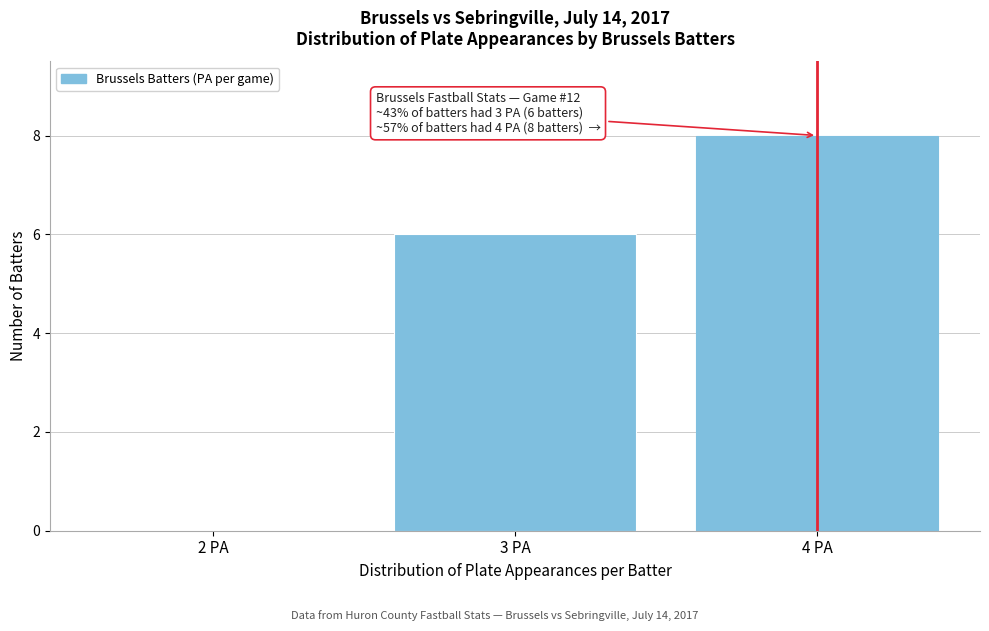

Reading right to left, what are all the values shown in this chart?

4 PA=8	3 PA=6	2 PA=0